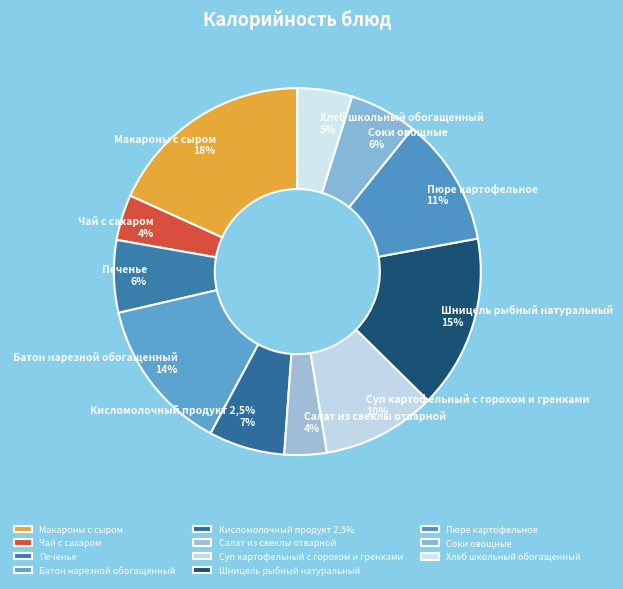

What percentage is the Батон нарезной обогащенный slice, to the nearest percent?

14%